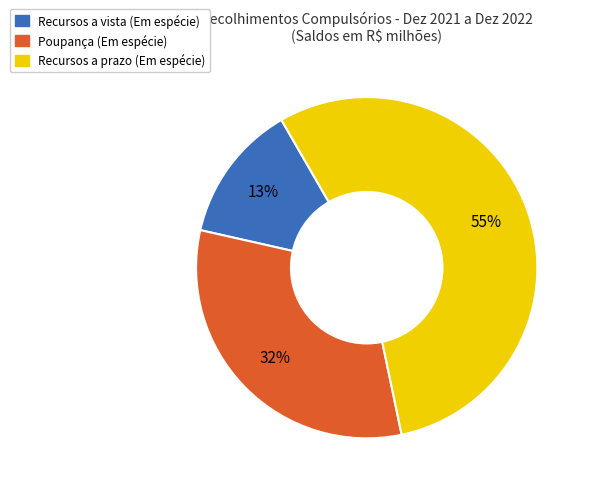

Count the number of slices in the pie.

3